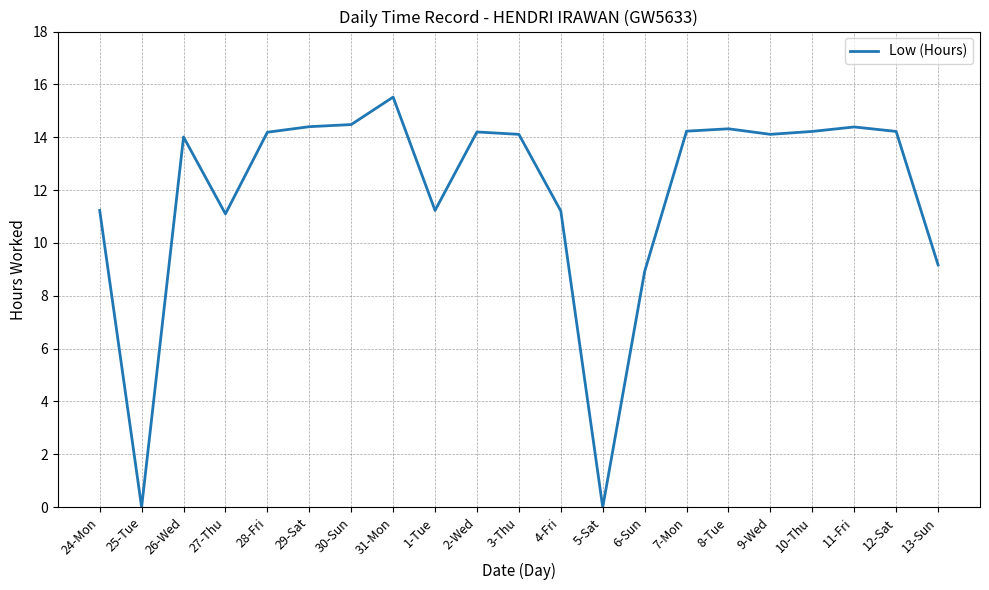

Approximately how many times larger is the value at 6-Sun compared to 29-Sat?

0.6